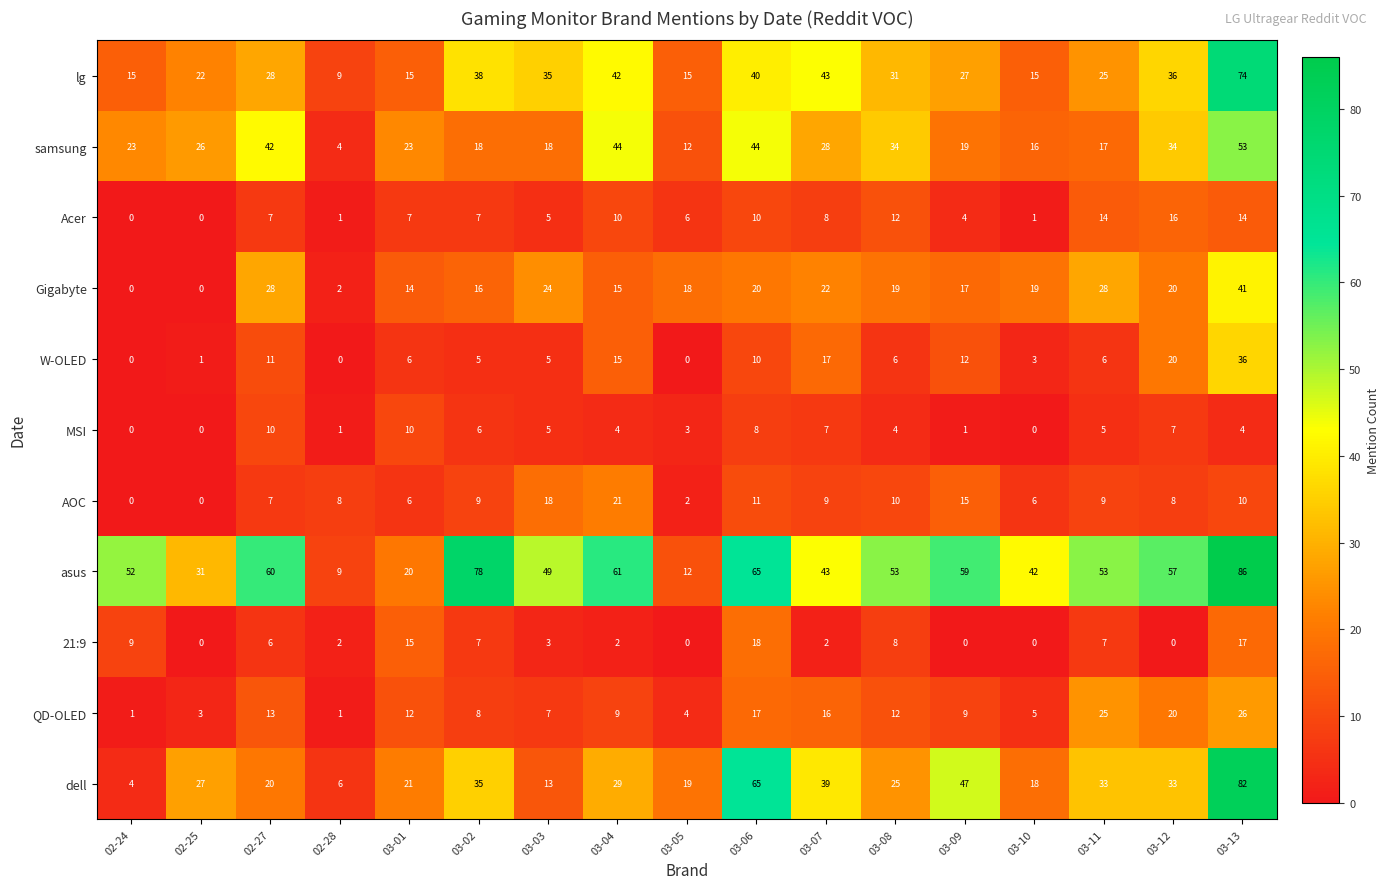

The AOC series shows 6 at 03-01. True or false?

True